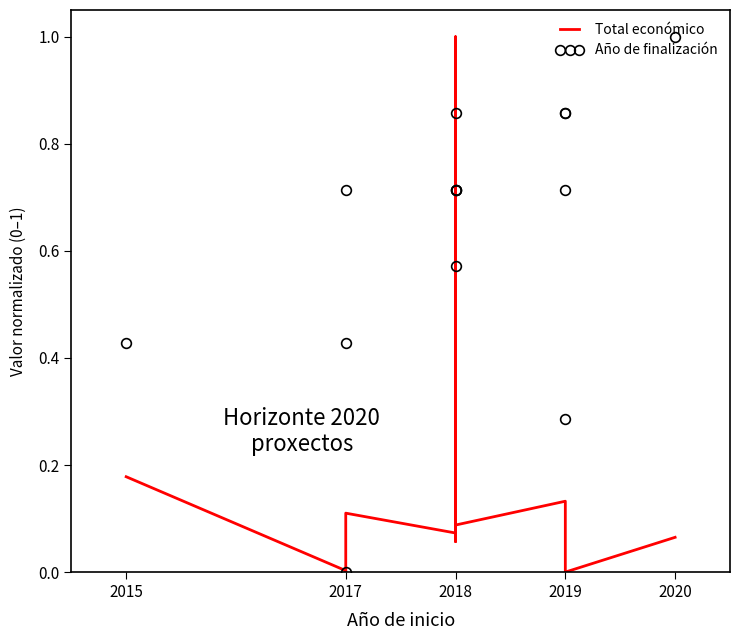

Is the value of Total económico at 2017 greater than the value of Año de finalización at 2018?

No